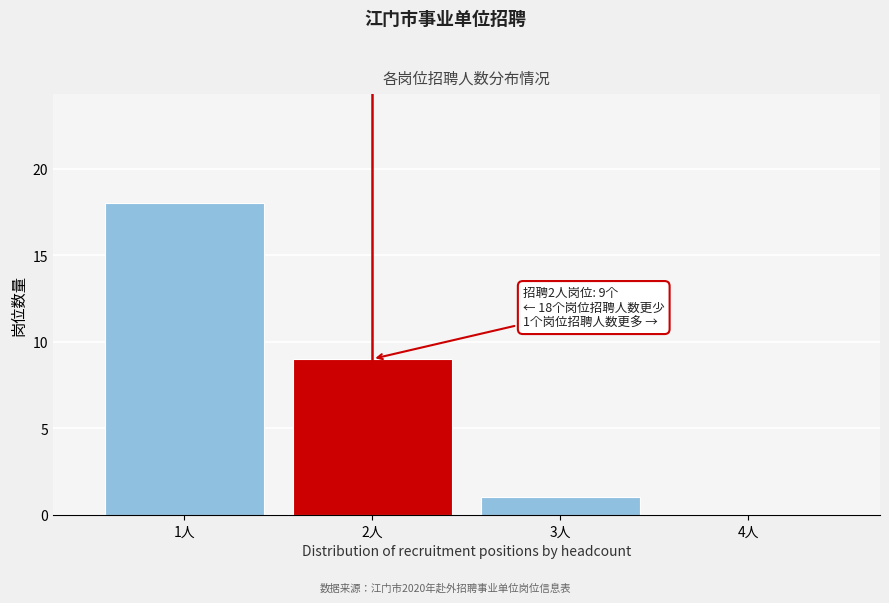

Reading right to left, what are all the values shown in this chart?

4人=0	3人=1	2人=9	1人=18